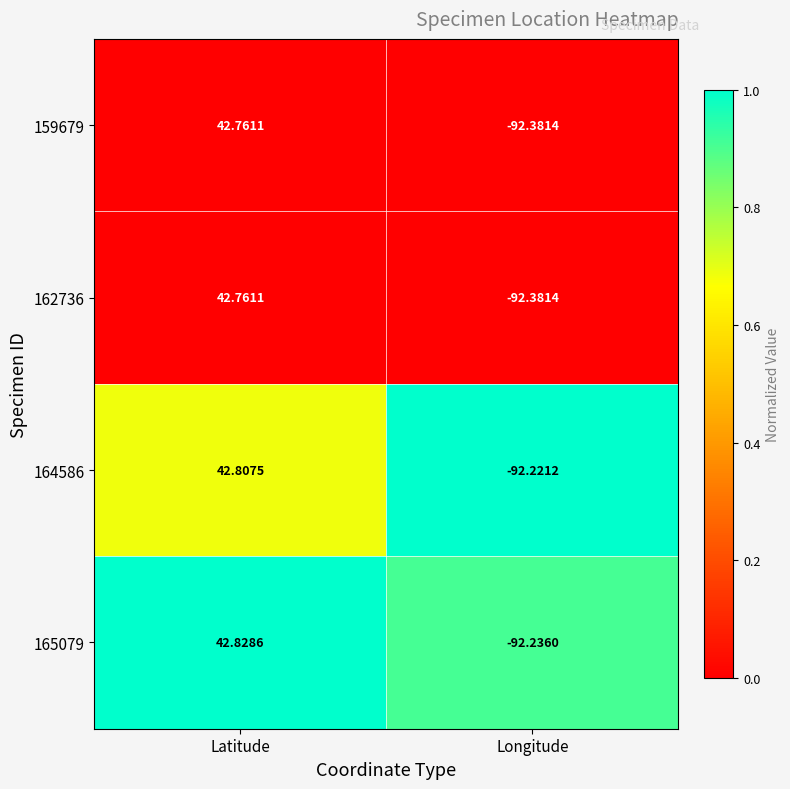

At which category is the sum across all series the highest?

Latitude